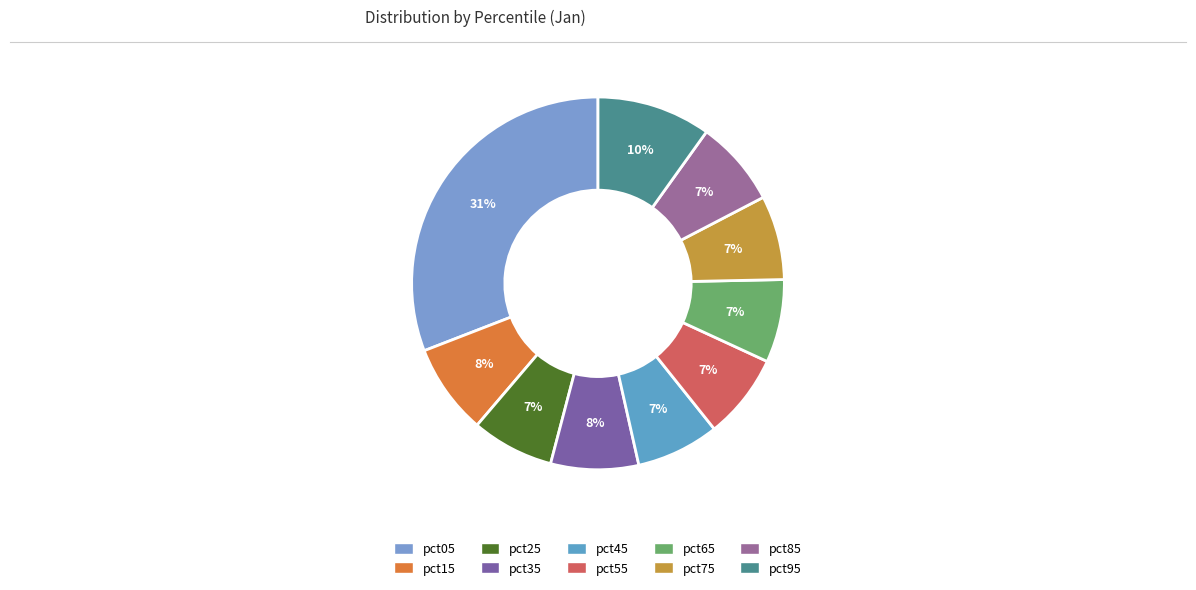

Is it true that pct25 is 1% of the pie?

False